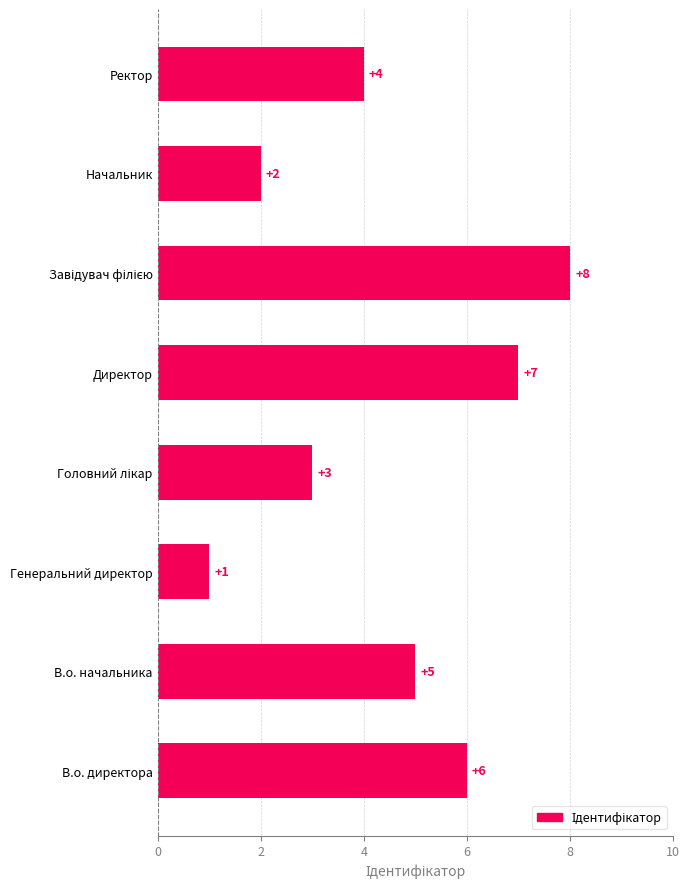

What is the sum of the values at Генеральний директор and Ректор?

5